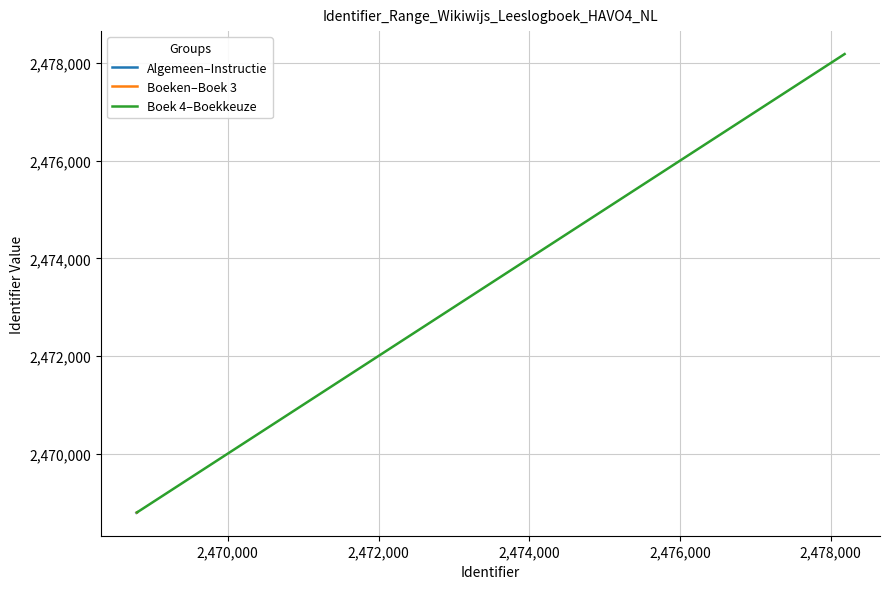

What is the value of the Boek 4–Boekkeuze point at the 1st from the left?

2468798